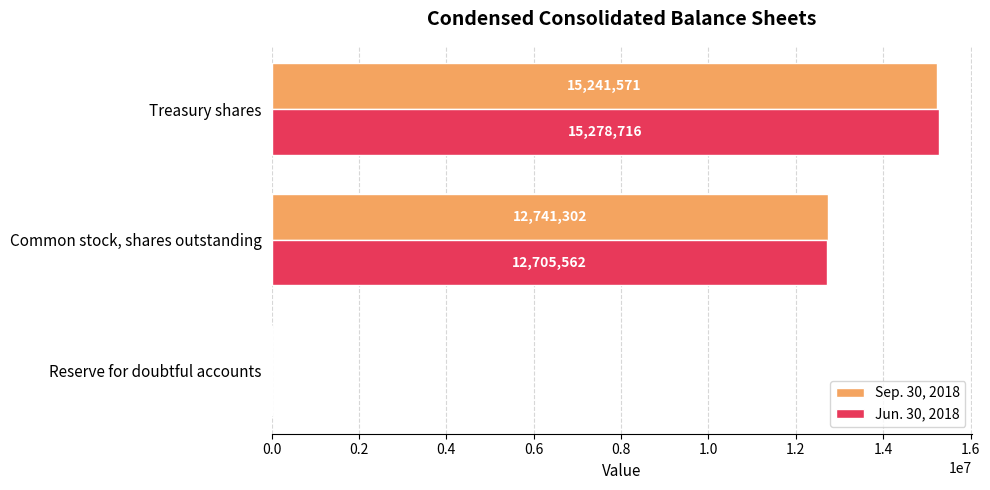

What are all the series names shown in the legend?

Sep. 30, 2018, Jun. 30, 2018